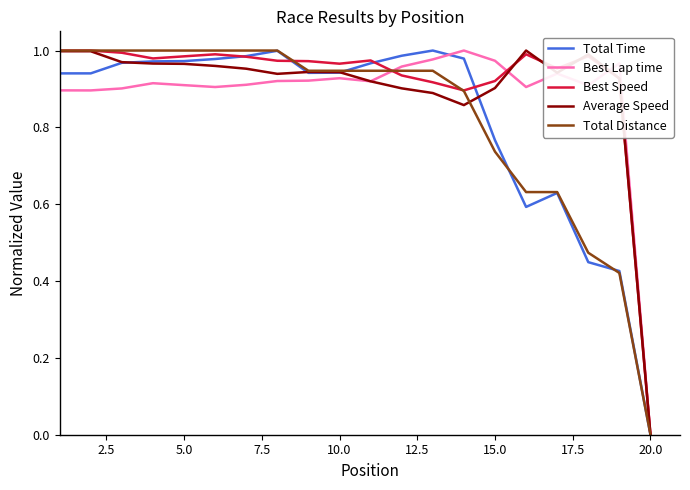

At how many categories does at least one series exceed 0?

19